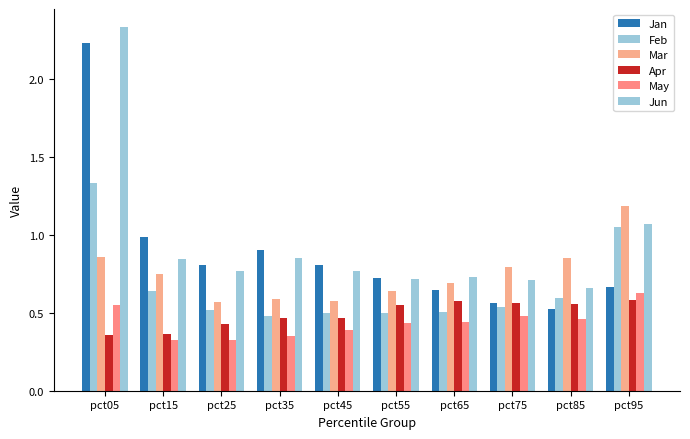

Count the number of data series in this chart.

6